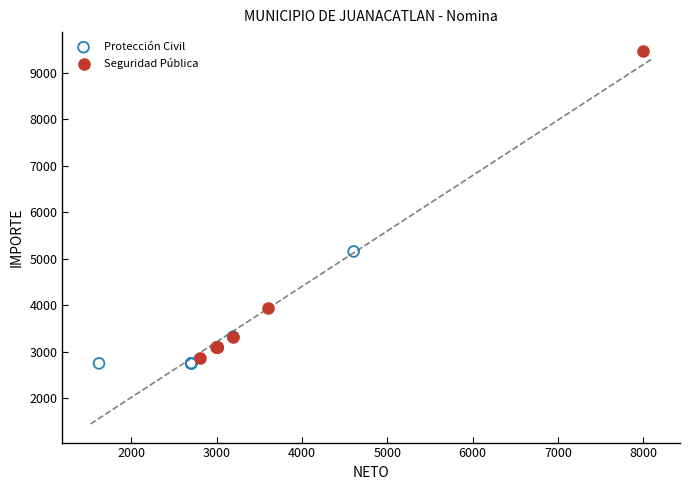

Which series has the widest spread of Y values?

Seguridad Pública